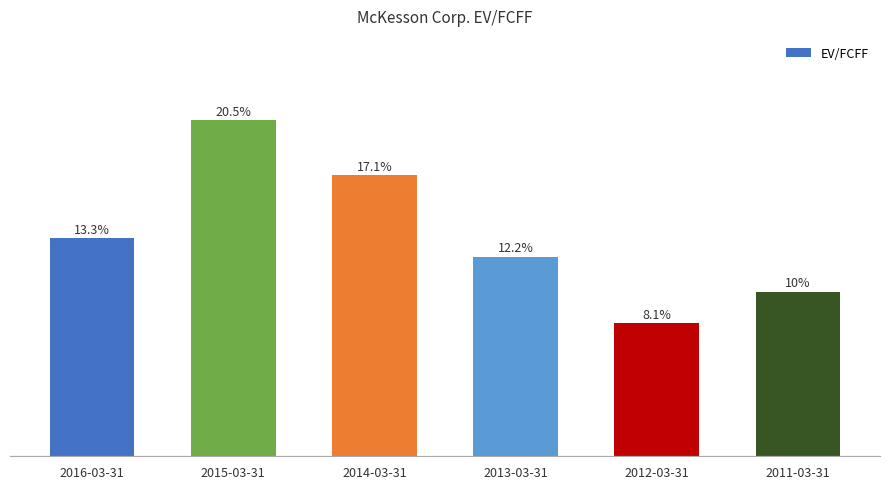

At which label does the data first exceed 13?

2016-03-31